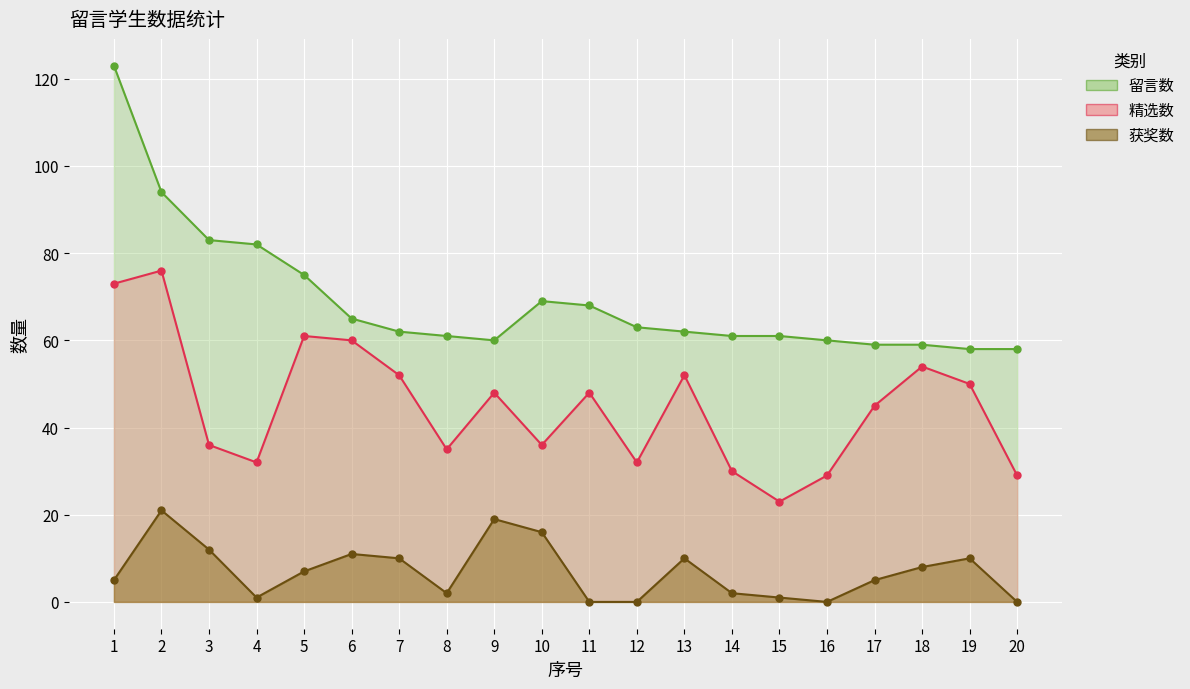

What is the difference between the maximum and minimum values in the 留言数 series?

65